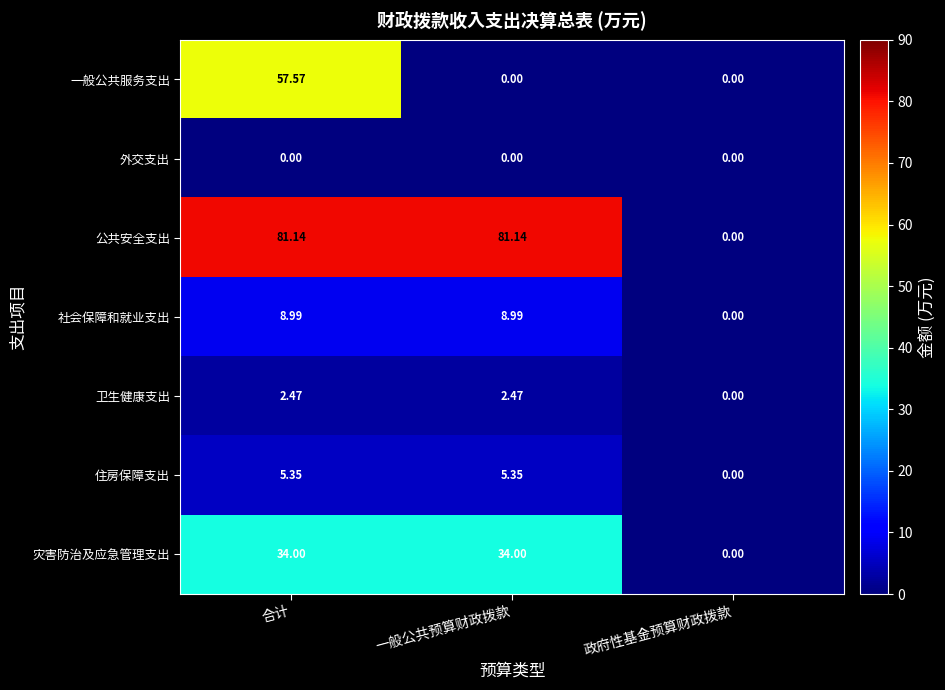

Which series has the largest total across all categories?

公共安全支出